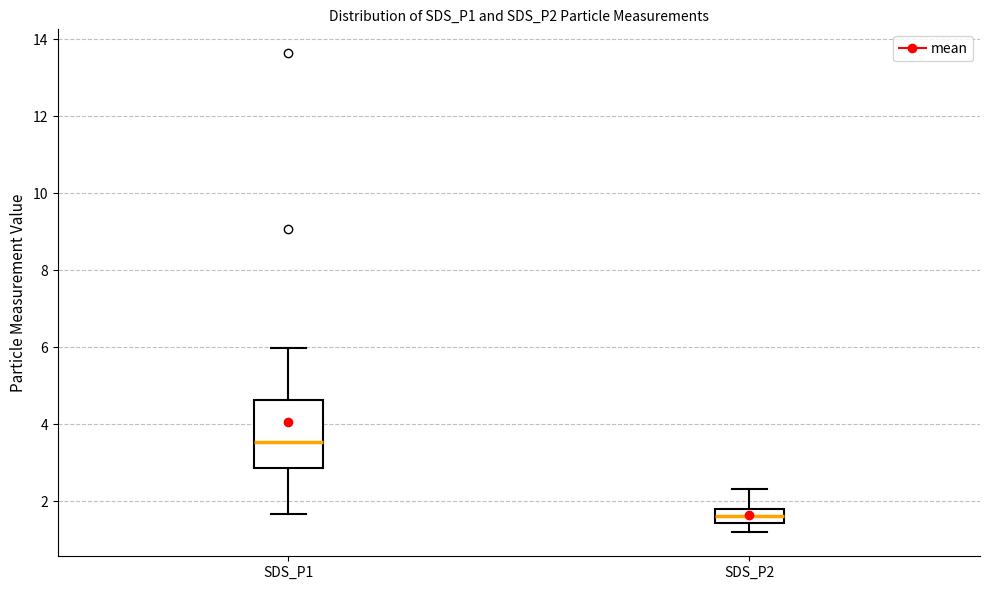

Which box has the highest median line?

SDS_P1